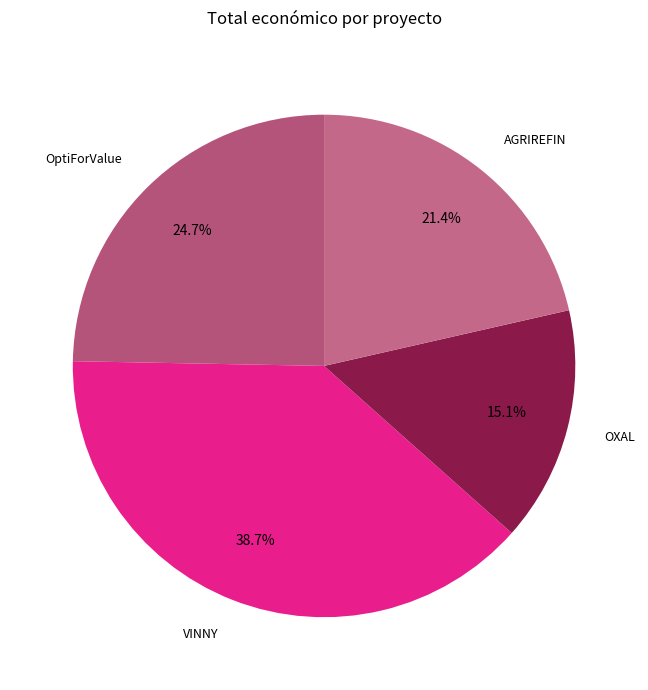

How many segments does this pie chart have?

4